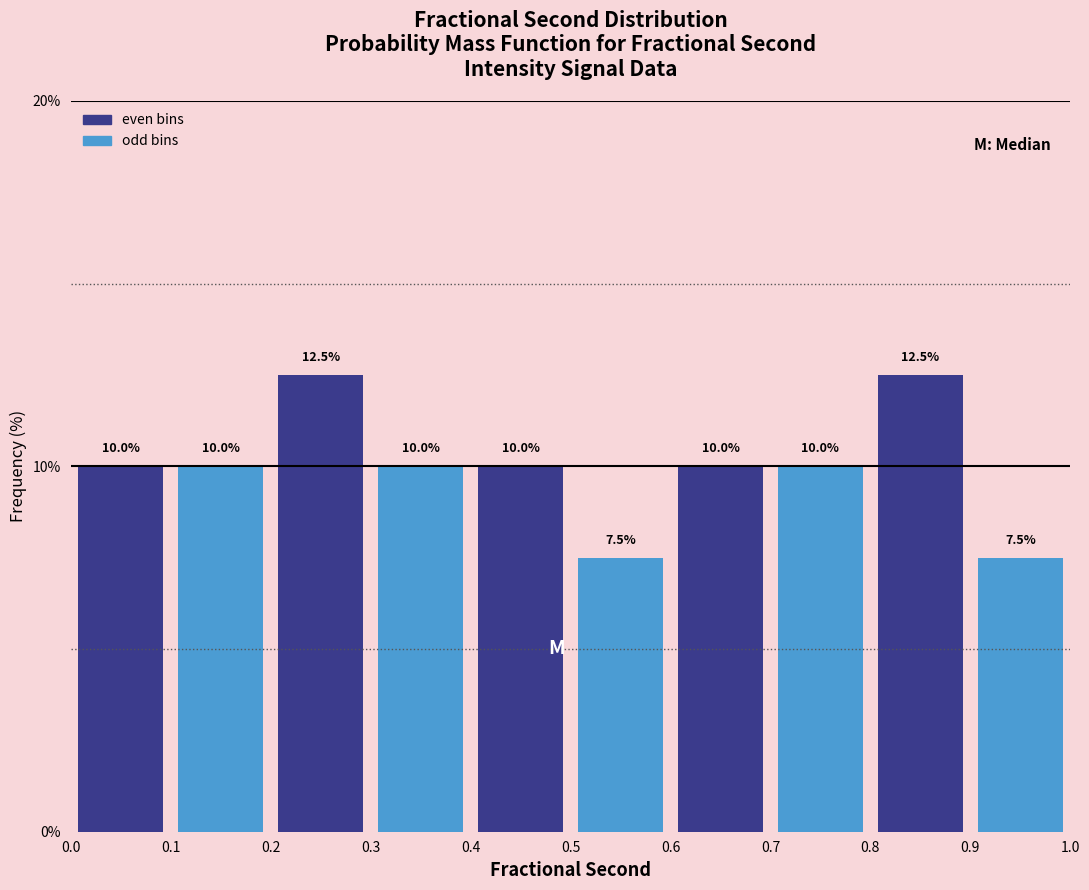

Reading left to right, list every bar in this chart as the range it spans on the x-axis followed by its height.

0.0 to 0.1: 10.0
0.1 to 0.2: 10.0
0.2 to 0.3: 12.5
0.3 to 0.4: 10.0
0.4 to 0.5: 10.0
0.5 to 0.6: 7.5
0.6 to 0.7: 10.0
0.7 to 0.8: 10.0
0.8 to 0.9: 12.5
0.9 to 1.0: 7.5